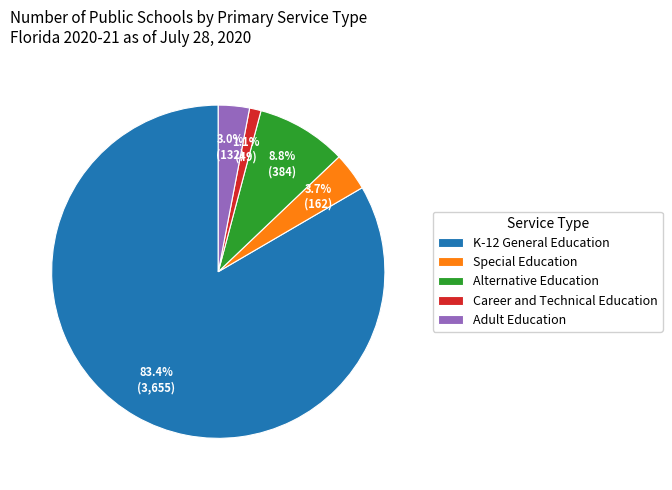

What is the total percentage of Adult Education and Career and Technical Education?

4.1%